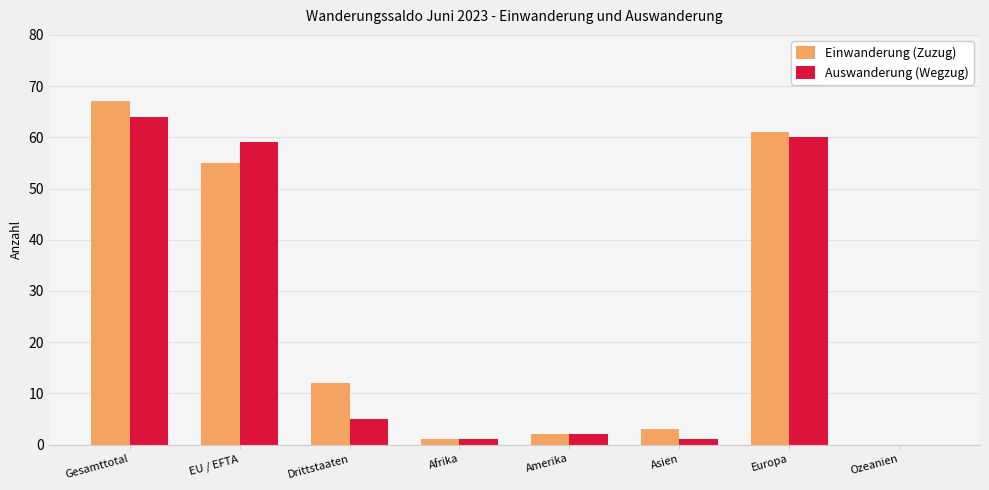

Which label corresponds to the largest value in the chart?

Gesamttotal